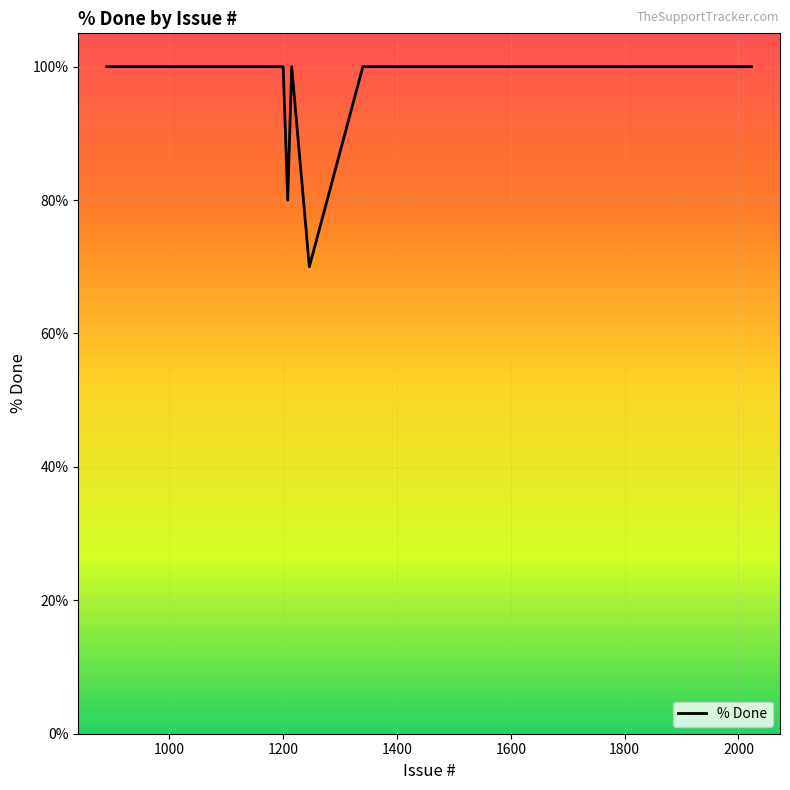

What is the smallest value displayed?

70